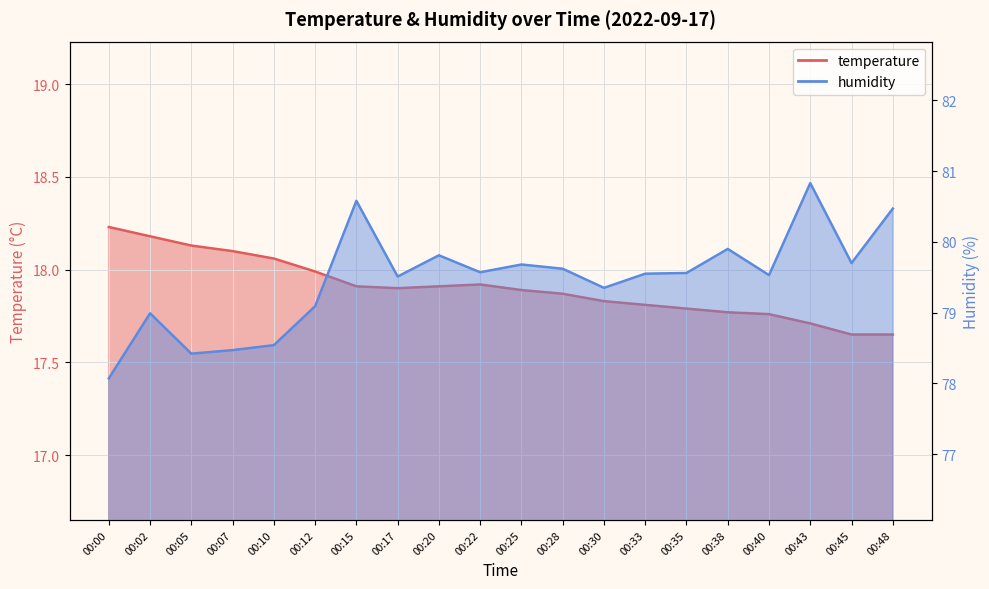

Which series has the largest total across all categories?

humidity